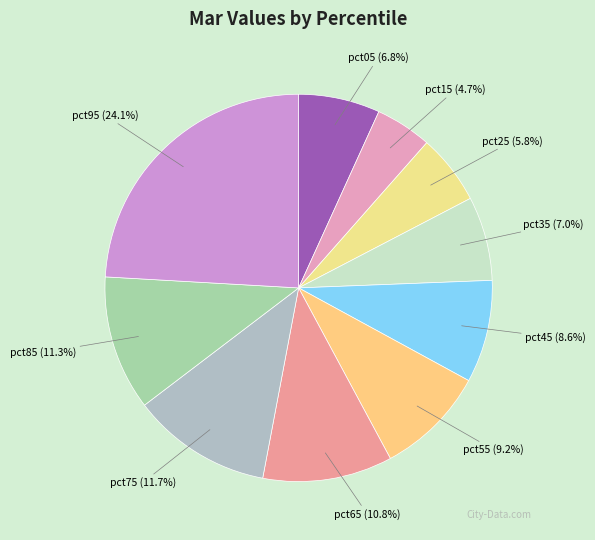

Is pct55 the majority of the pie?

No